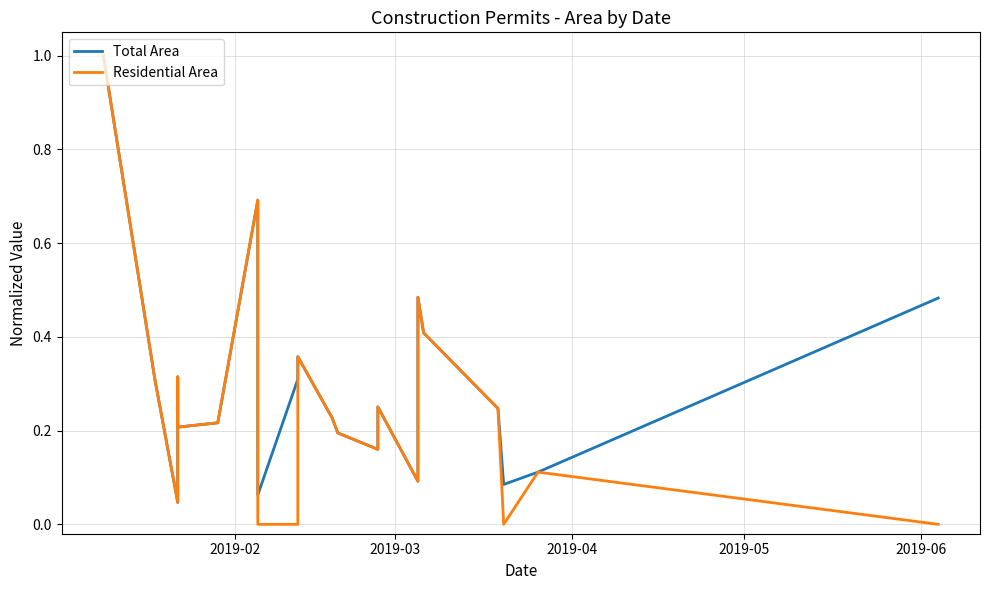

Does the chart have visible grid lines?

Yes